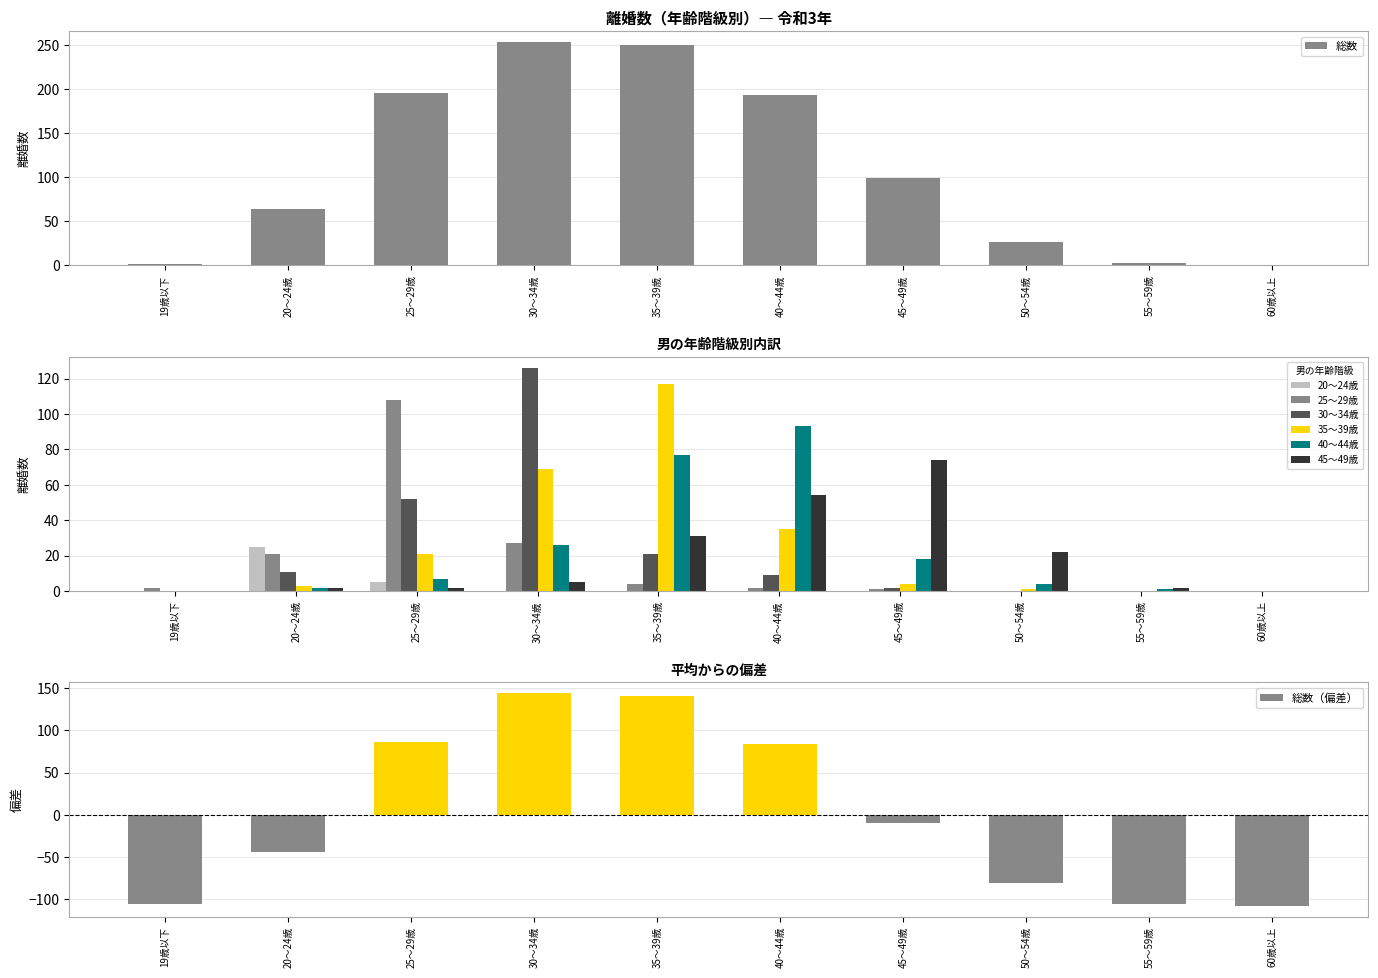

At which label is 20～24歳 closest to 12?

25～29歳